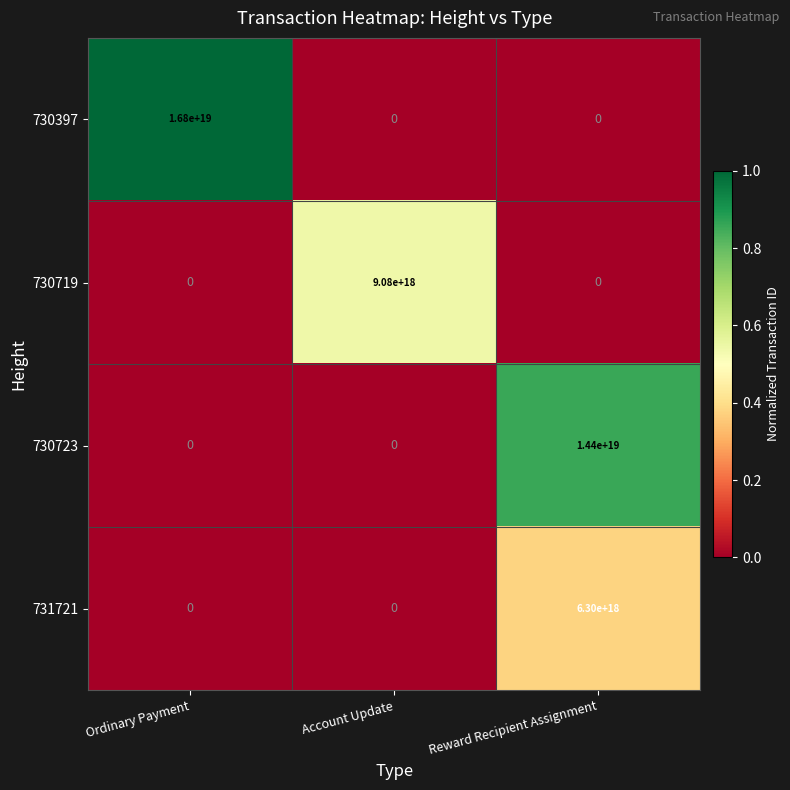

Which category has the highest value in the 730719 series?

Account Update